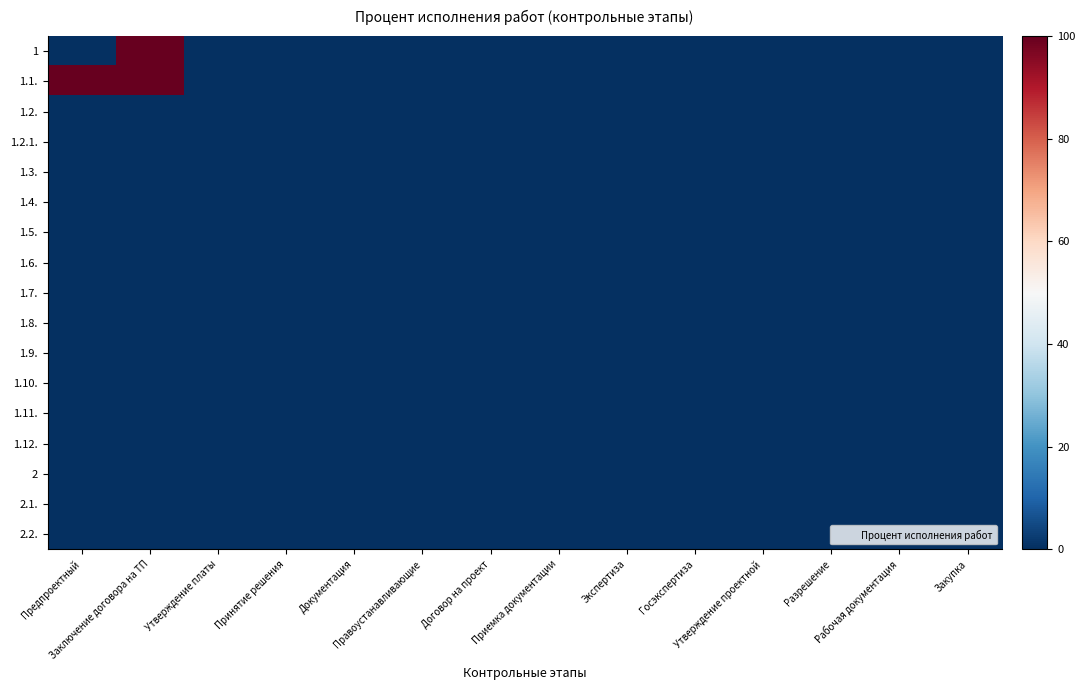

What is the spread (max minus min) of values at Предпроектный?

100